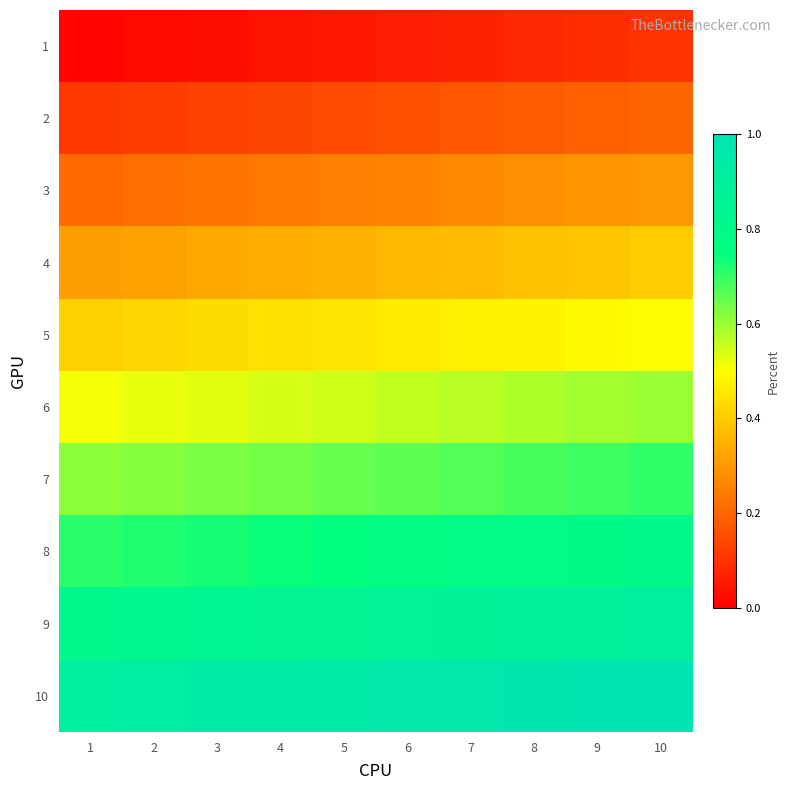

Reading left to right, transcribe all the data shown in this chart.

1: 1=0.0	2=0.0	3=0.0	4=0.0	5=0.1	6=0.1	7=0.1	8=0.1	9=0.1	10=0.1
2: 1=0.1	2=0.1	3=0.1	4=0.1	5=0.1	6=0.2	7=0.2	8=0.2	9=0.2	10=0.2
3: 1=0.2	2=0.2	3=0.2	4=0.2	5=0.2	6=0.3	7=0.3	8=0.3	9=0.3	10=0.3
4: 1=0.3	2=0.3	3=0.3	4=0.3	5=0.3	6=0.4	7=0.4	8=0.4	9=0.4	10=0.4
5: 1=0.4	2=0.4	3=0.4	4=0.4	5=0.5	6=0.5	7=0.5	8=0.5	9=0.5	10=0.5
6: 1=0.5	2=0.5	3=0.5	4=0.5	5=0.6	6=0.6	7=0.6	8=0.6	9=0.6	10=0.6
7: 1=0.6	2=0.6	3=0.6	4=0.6	5=0.7	6=0.7	7=0.7	8=0.7	9=0.7	10=0.7
8: 1=0.7	2=0.7	3=0.7	4=0.7	5=0.8	6=0.8	7=0.8	8=0.8	9=0.8	10=0.8
9: 1=0.8	2=0.8	3=0.8	4=0.8	5=0.8	6=0.9	7=0.9	8=0.9	9=0.9	10=0.9
10: 1=0.9	2=0.9	3=0.9	4=0.9	5=0.9	6=1.0	7=1.0	8=1.0	9=1.0	10=1.0